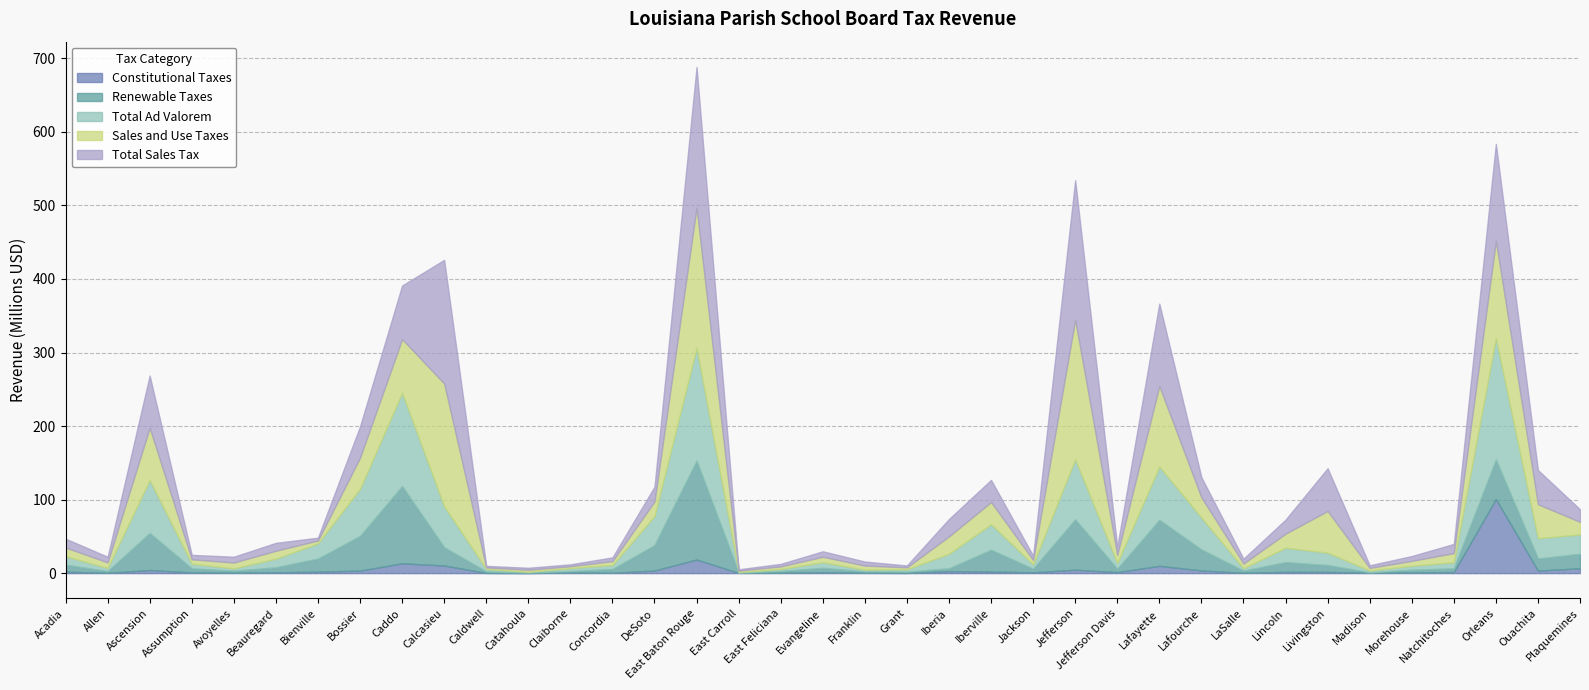

Which category has the highest value in the Constitutional Taxes series?

Orleans